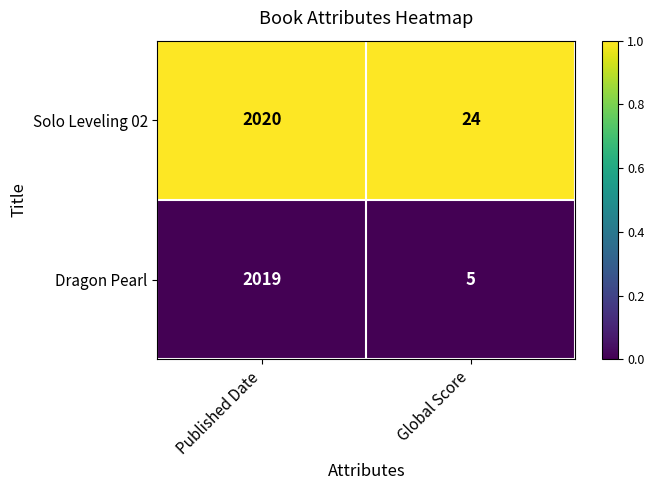

Which series has the widest spread of values?

Dragon Pearl